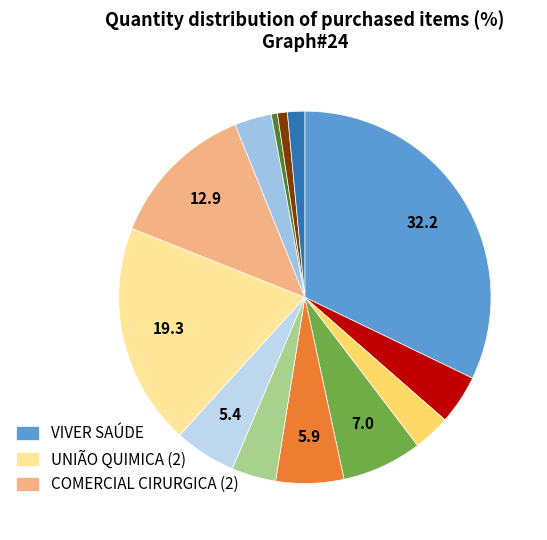

How many slices are in this pie chart?

13